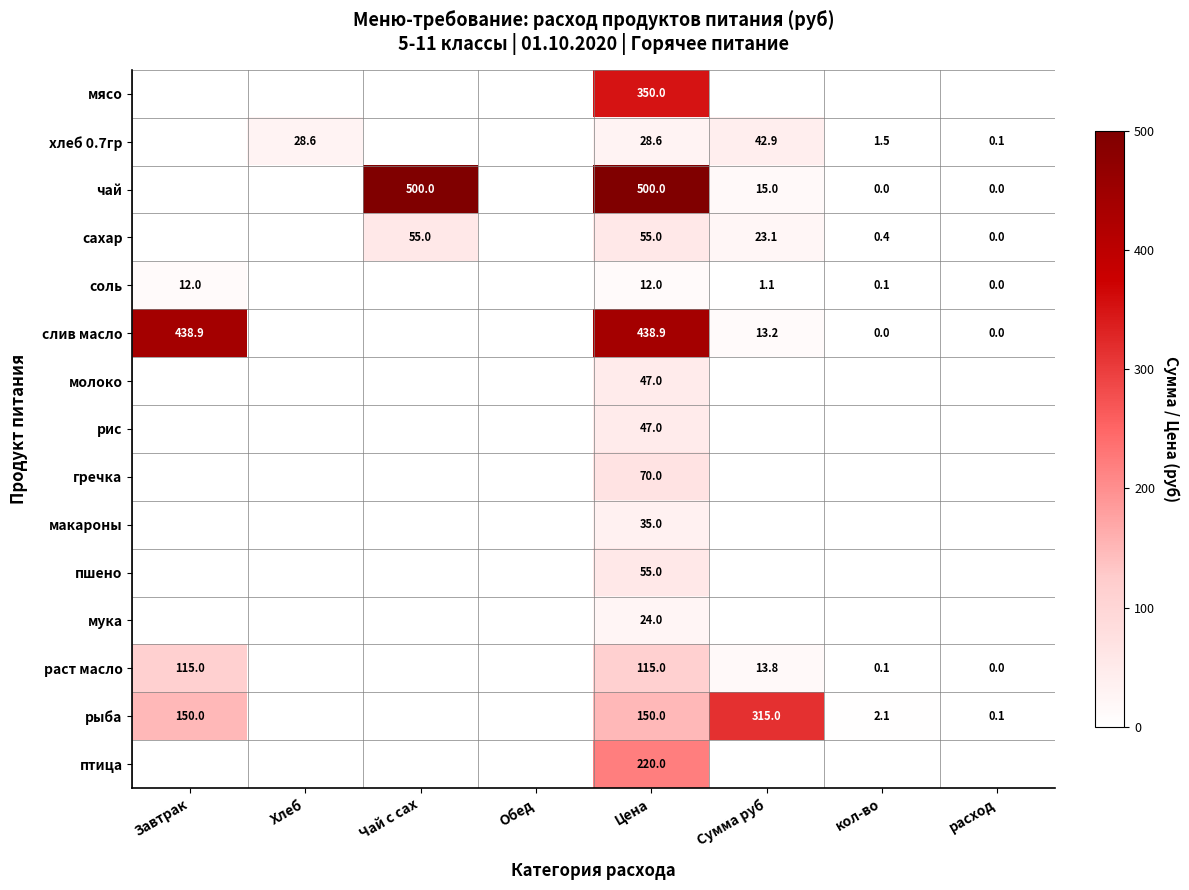

True or false: соль has a value of 12.0 at Завтрак.

True